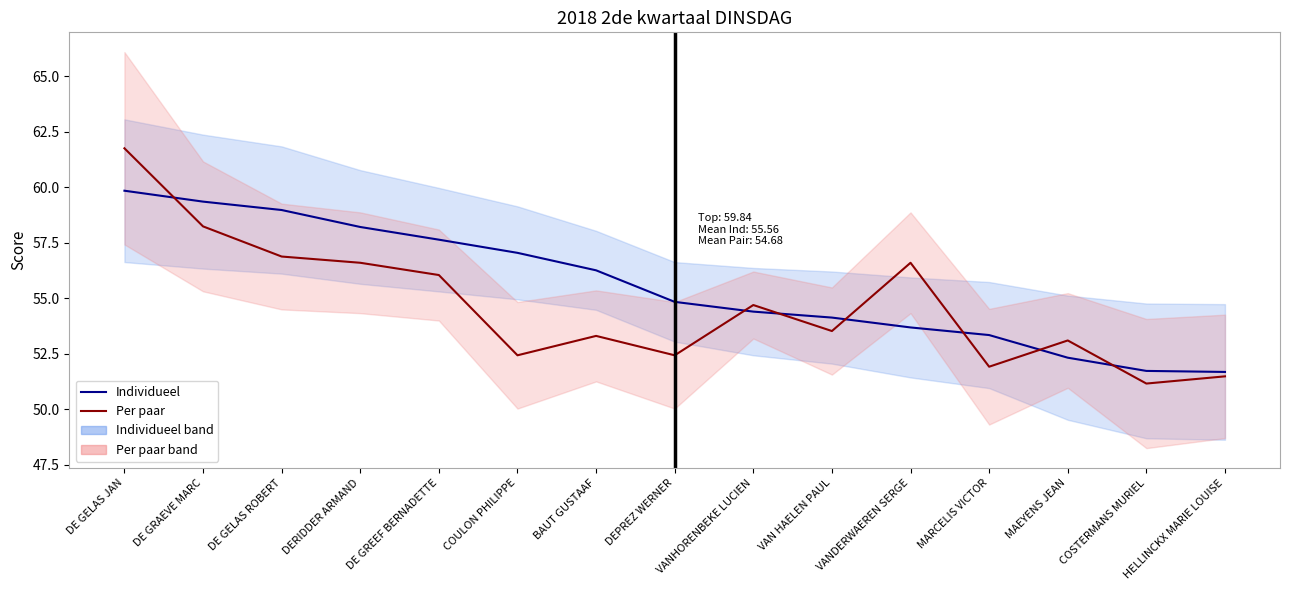

Is it true that Individueel equals 53.7 at VANDERWAEREN SERGE?

True